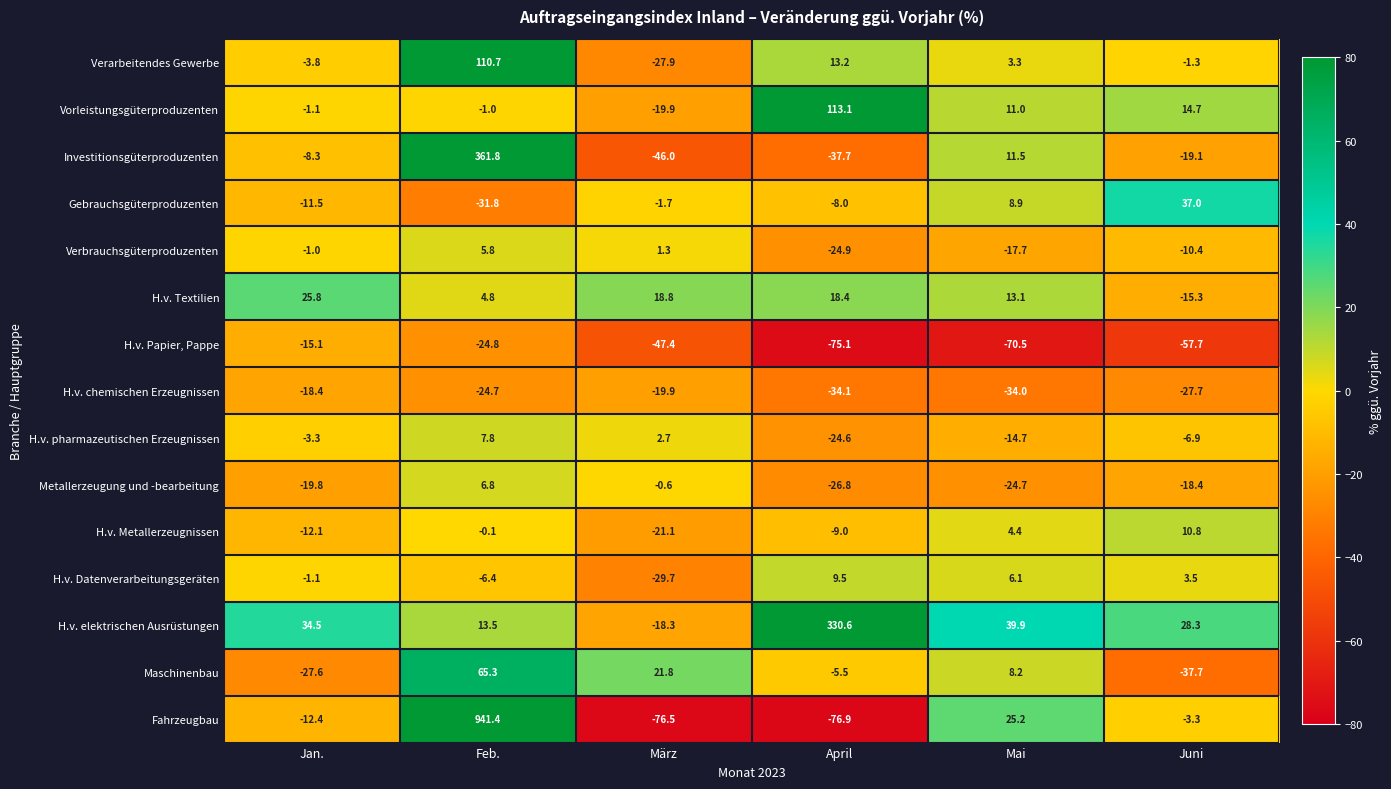

At which label does H.v. chemischen Erzeugnissen first exceed -24?

Jan.